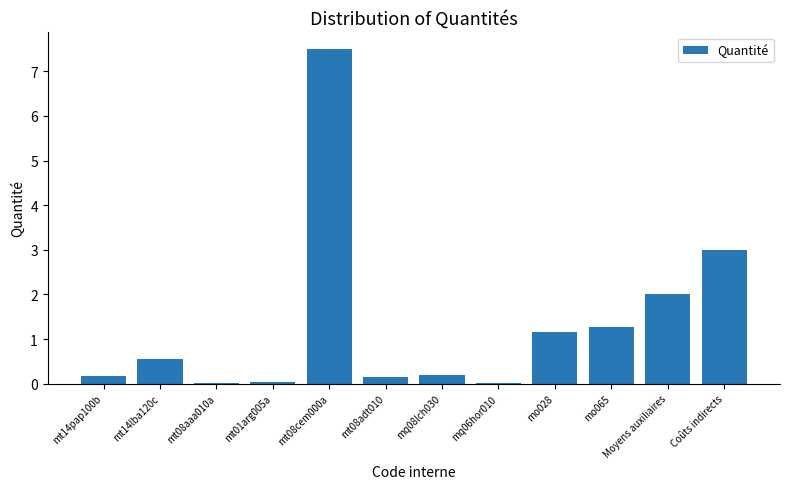

The value at mt08cem000a is 7.5. True or false?

True